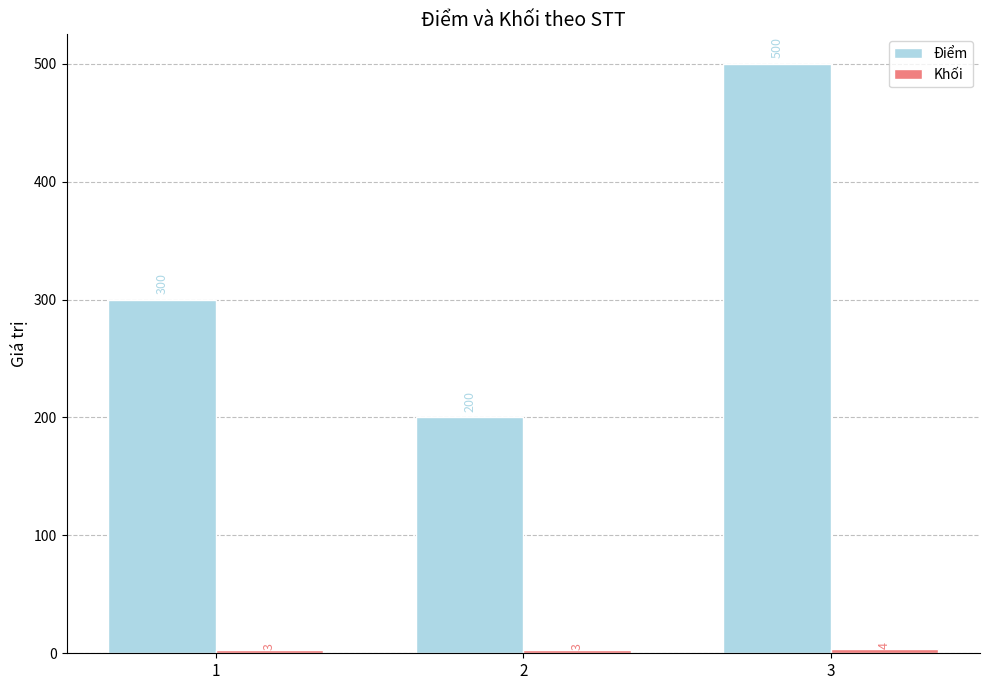

Does the chart contain any negative values?

No